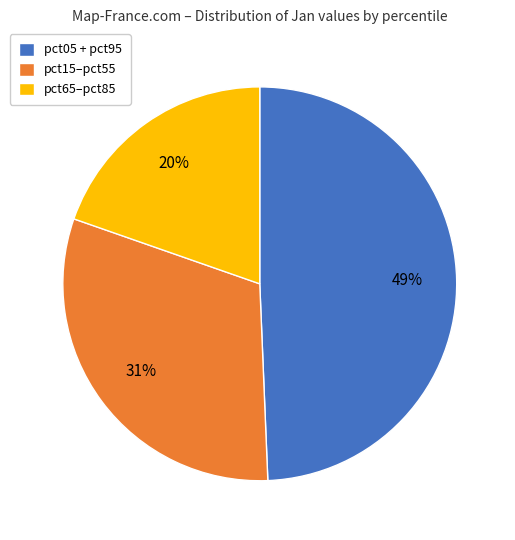

Does pct15–pct55 account for over 50% of the chart?

No